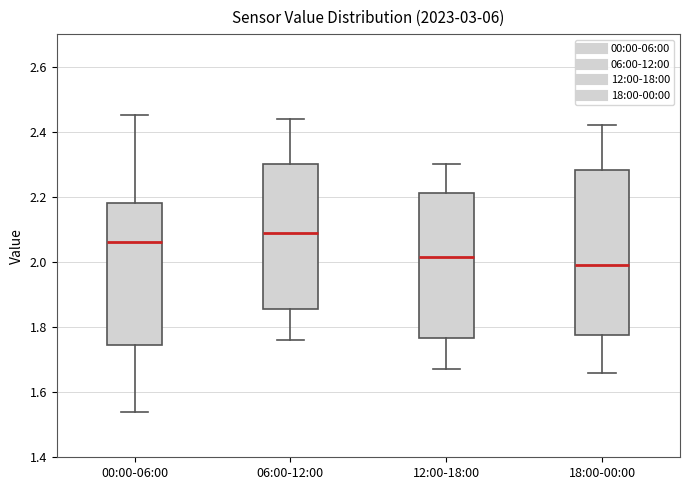

Reading left to right, transcribe this box plot: for each box, give where its median line is, the range the box spans, and where its two whiskers end, as read against the y-axis. The values are not printed on the chart, so give them approximately, as read against the axis.

00:00-06:00: median 2.06, box 1.74 to 2.18, whiskers 1.54 to 2.46
06:00-12:00: median 2.10, box 1.86 to 2.30, whiskers 1.76 to 2.44
12:00-18:00: median 2.02, box 1.76 to 2.22, whiskers 1.68 to 2.30
18:00-00:00: median 2.00, box 1.78 to 2.28, whiskers 1.66 to 2.42